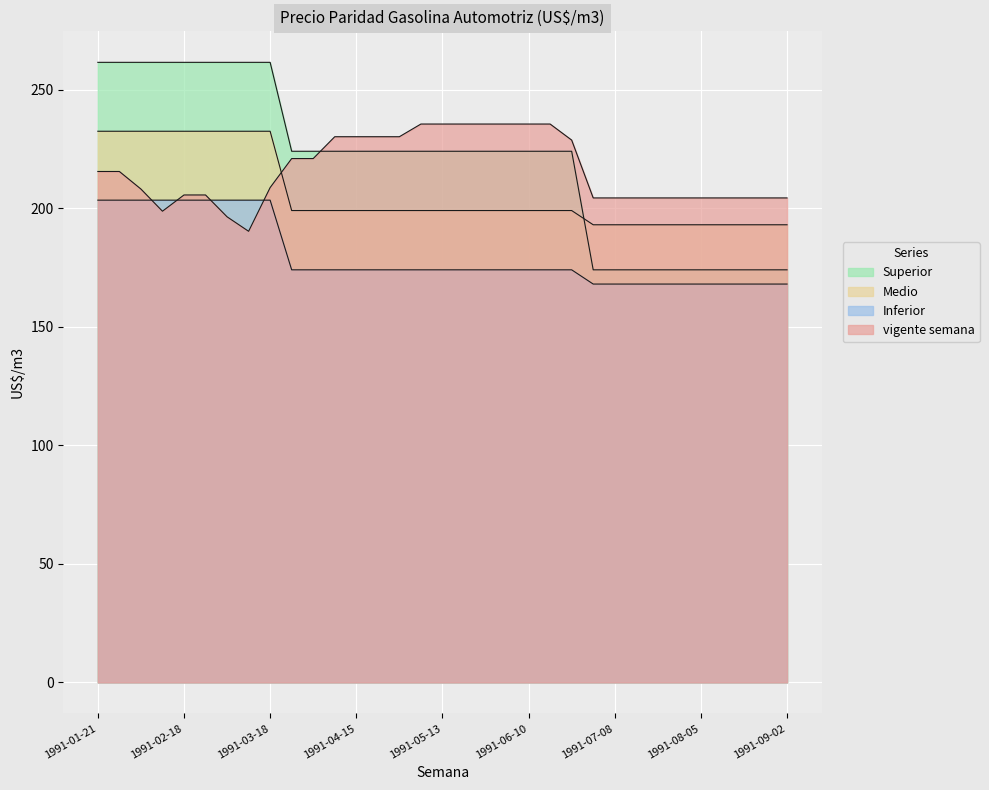

At how many categories does at least one series exceed 234?

16